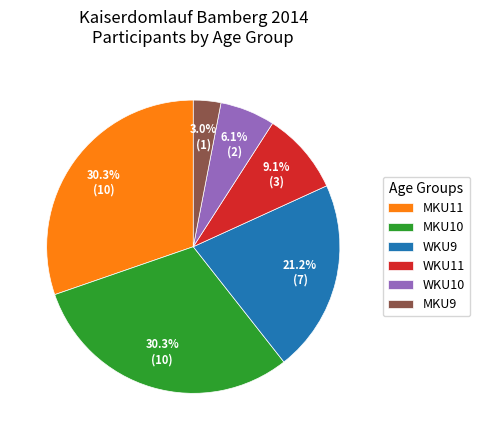

Count the number of slices in the pie.

6